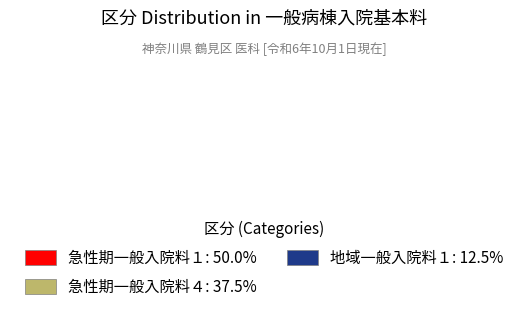

Between 地域一般入院料１ and 急性期一般入院料４, which is larger?

急性期一般入院料４